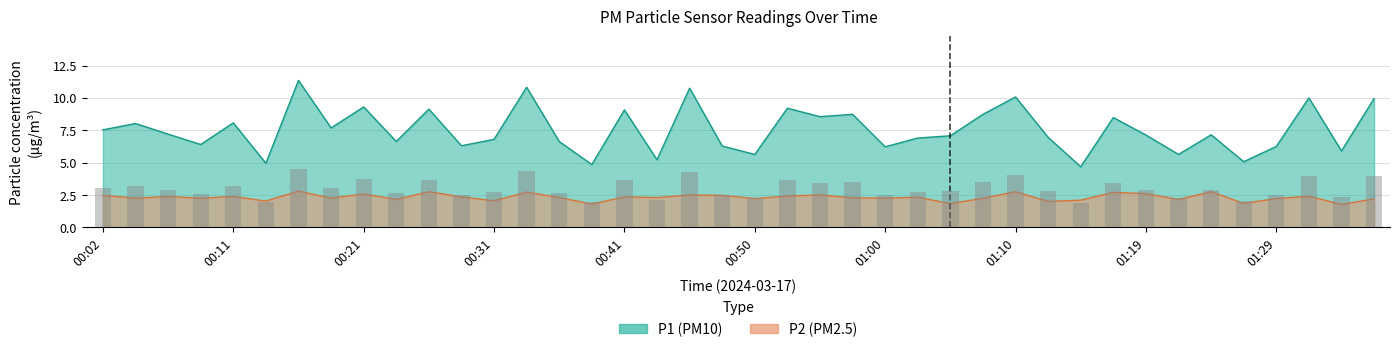

Reading left to right, list all the values displayed in this chart.

P1: 7.5	8.0	7.2	6.4	8.1	5.0	11.3	7.7	9.3	6.6	9.1	6.3	6.8	10.8	6.6	4.8	9.1	5.2	10.8	6.3	5.6	9.2	8.6	8.7	6.2	6.9	7.1	8.7	10.1	7.0	4.7	8.5	7.1	5.6	7.2	5.1	6.2	10.0	5.9	9.9
P2: 2.5	2.2	2.4	2.2	2.4	2.0	2.8	2.2	2.6	2.1	2.8	2.4	2.0	2.7	2.3	1.8	2.4	2.3	2.5	2.5	2.2	2.4	2.5	2.3	2.2	2.3	1.8	2.2	2.8	2.0	2.1	2.7	2.6	2.1	2.8	1.9	2.2	2.4	1.8	2.2